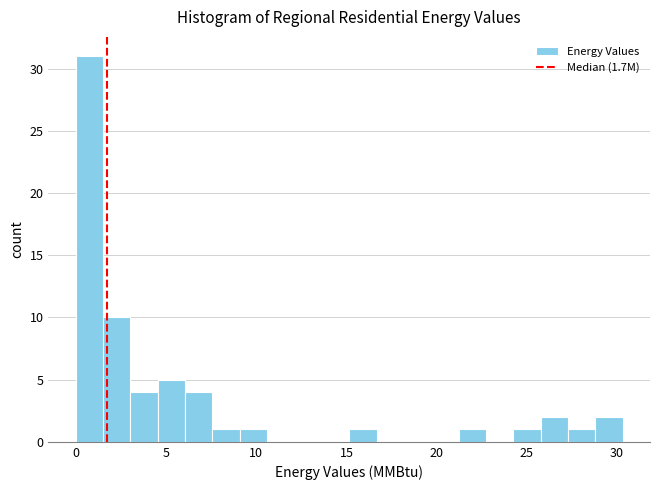

Around what value on the x-axis is the tallest bar? Give the approximate position of its centre, as read against the axis.

1.0